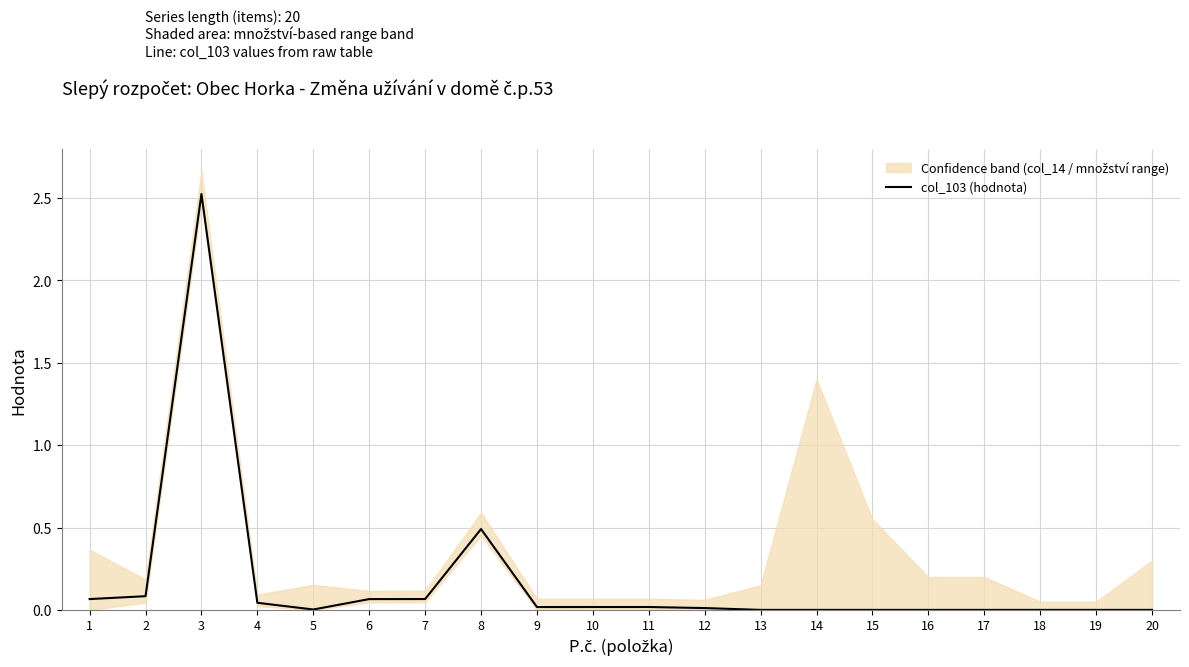

Reading left to right, list all the values displayed in this chart.

0.1	0.1	2.5	0.0	0.0	0.1	0.1	0.5	0.0	0.0	0.0	0.0	0.0	0.0	0.0	0.0	0.0	0.0	0.0	0.0